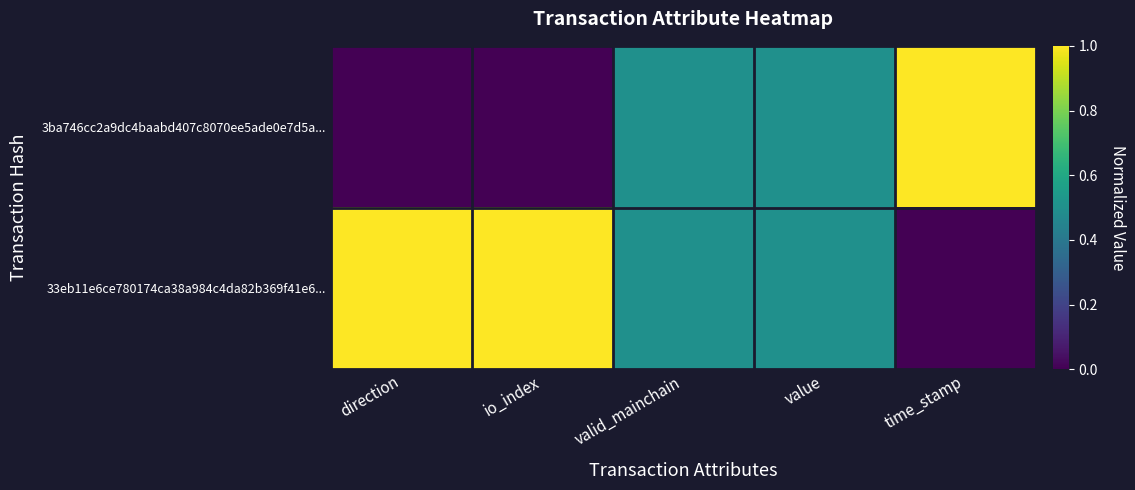

Reading left to right, extract all data points from this chart.

3ba746cc2a9dc4baabd407c8070ee5ade0e7d5a...: direction=0.0	io_index=0.0	valid_mainchain=0.5	value=0.5	time_stamp=1.0
33eb11e6ce780174ca38a984c4da82b369f41e6...: direction=1.0	io_index=1.0	valid_mainchain=0.5	value=0.5	time_stamp=0.0